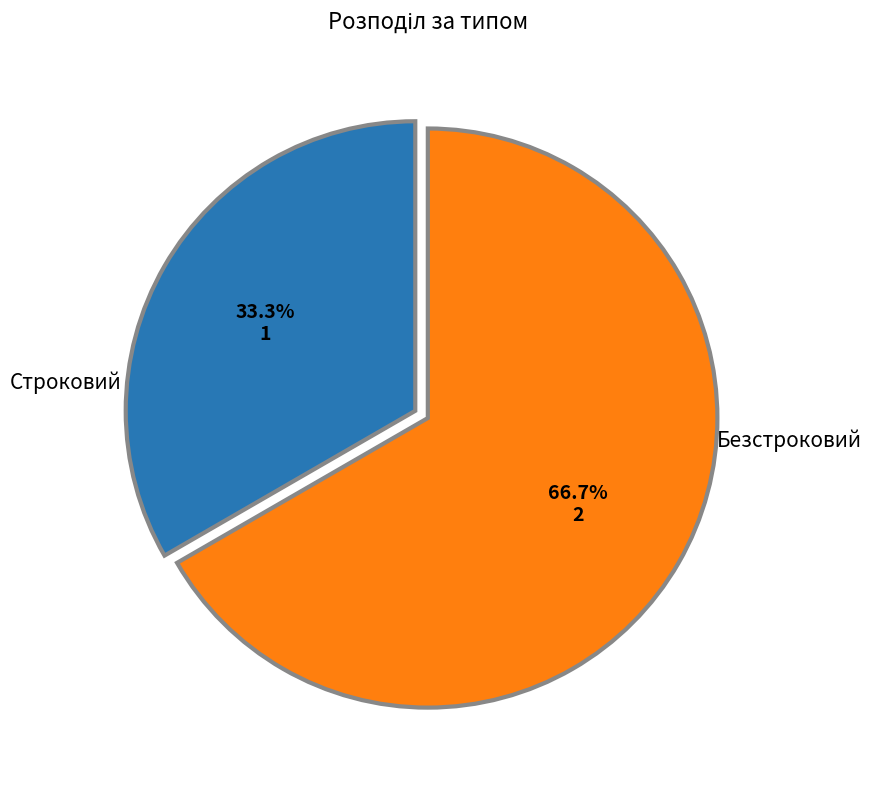

Does Безстроковий account for over 50% of the chart?

Yes